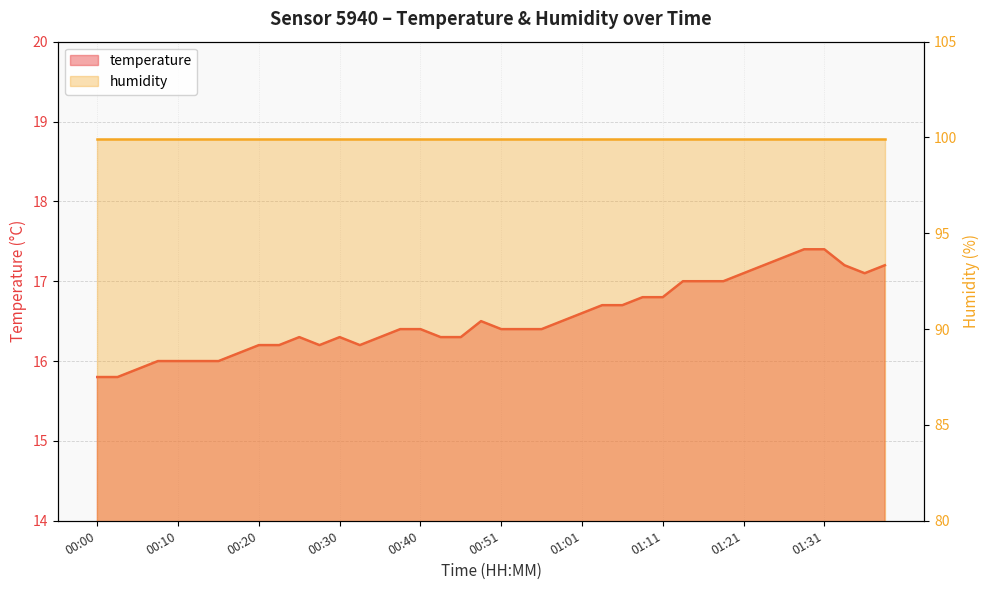

Approximately how many times larger is the value at 00:00 compared to 01:06?

0.9